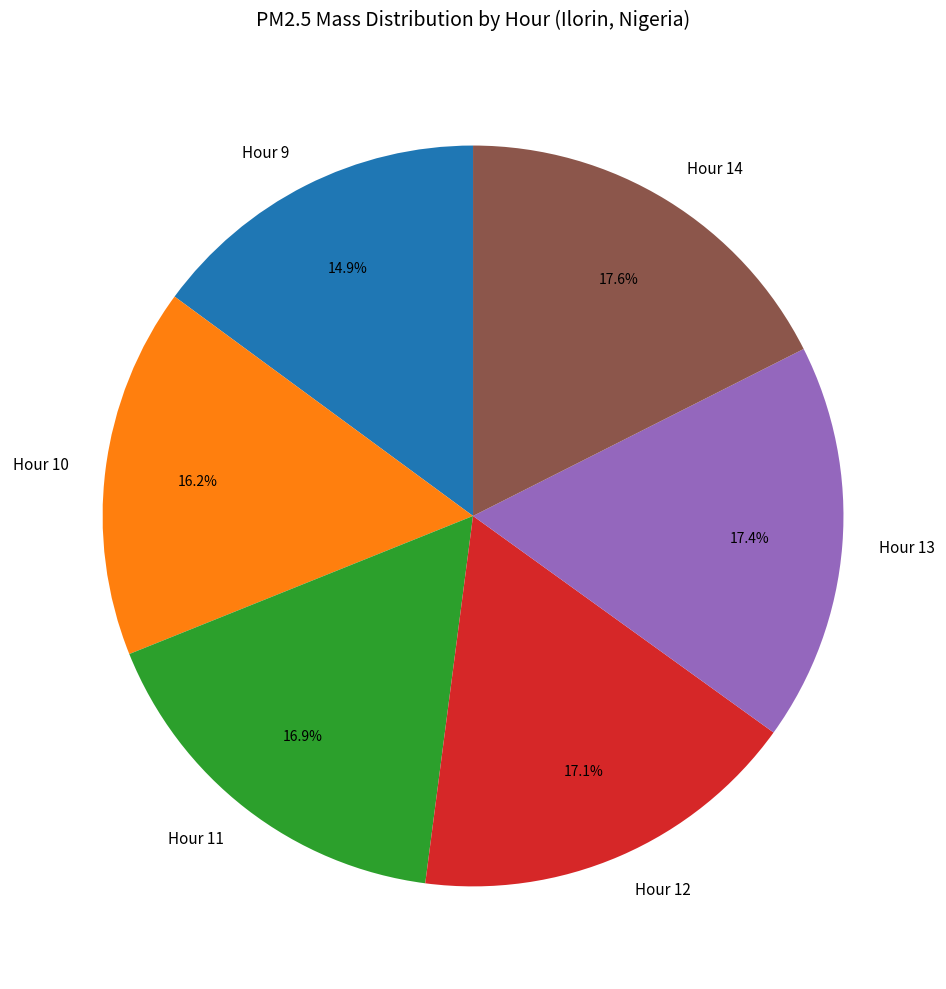

To the nearest percent, what portion does Hour 11 represent?

17%